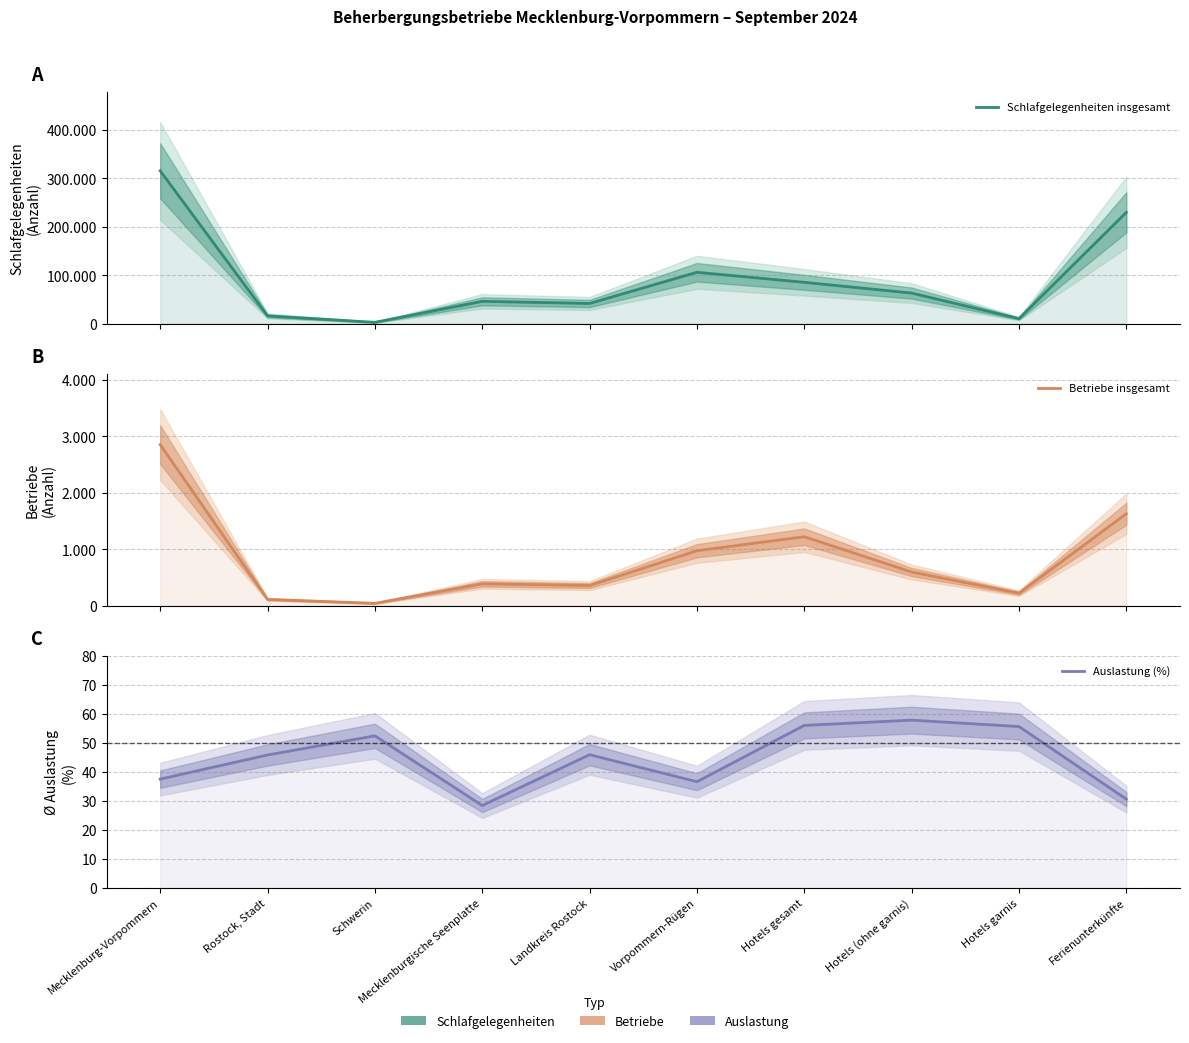

How many values in the Auslastung (%) series are below 45?

4